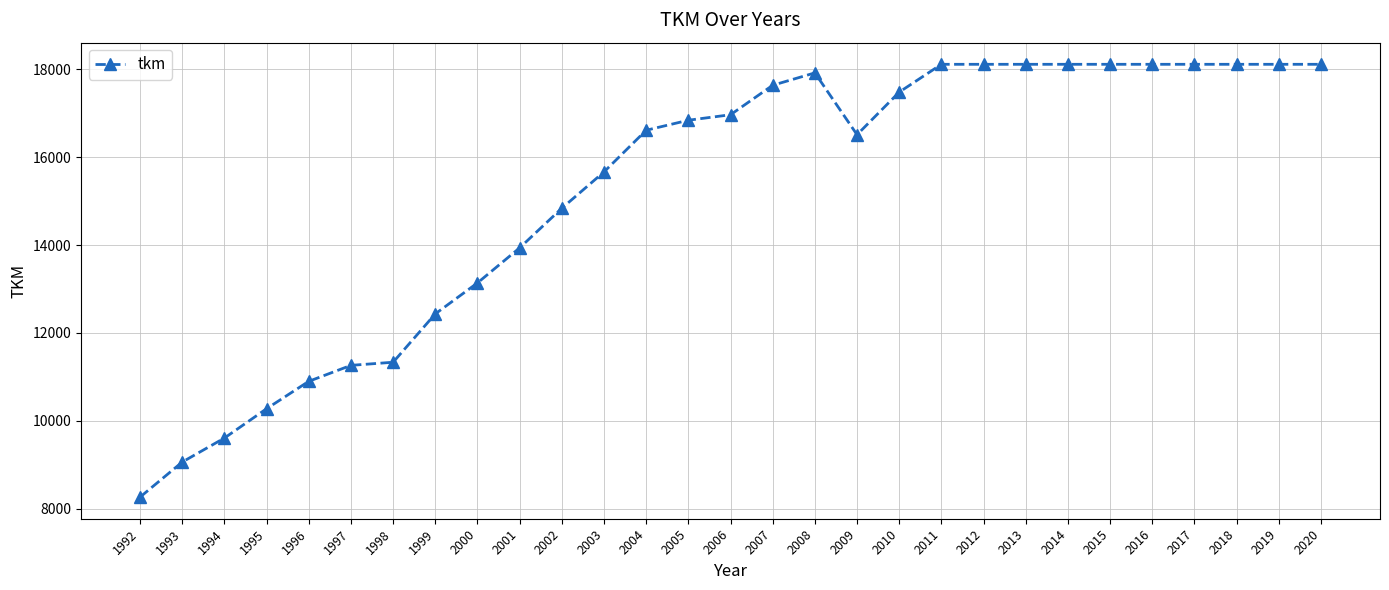

What is the value of the 26th point from the left?

18110